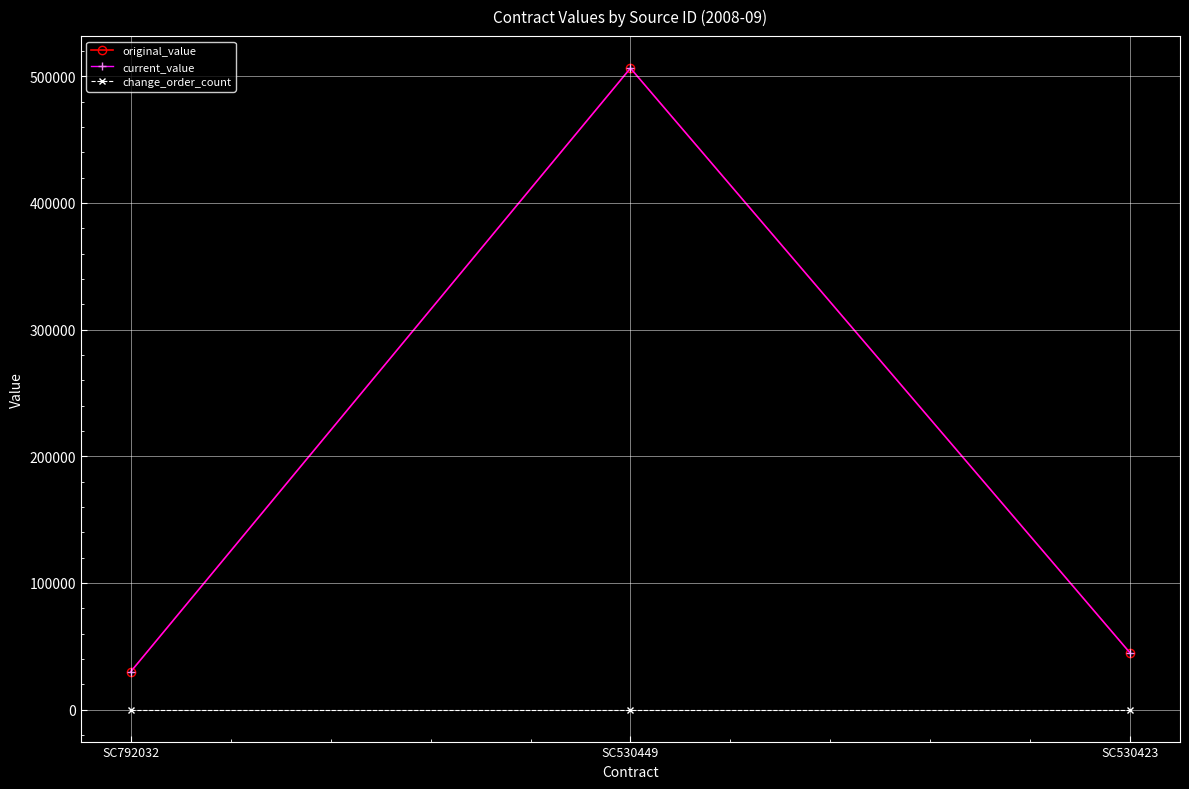

What is the lowest value of the original_value series?

30000